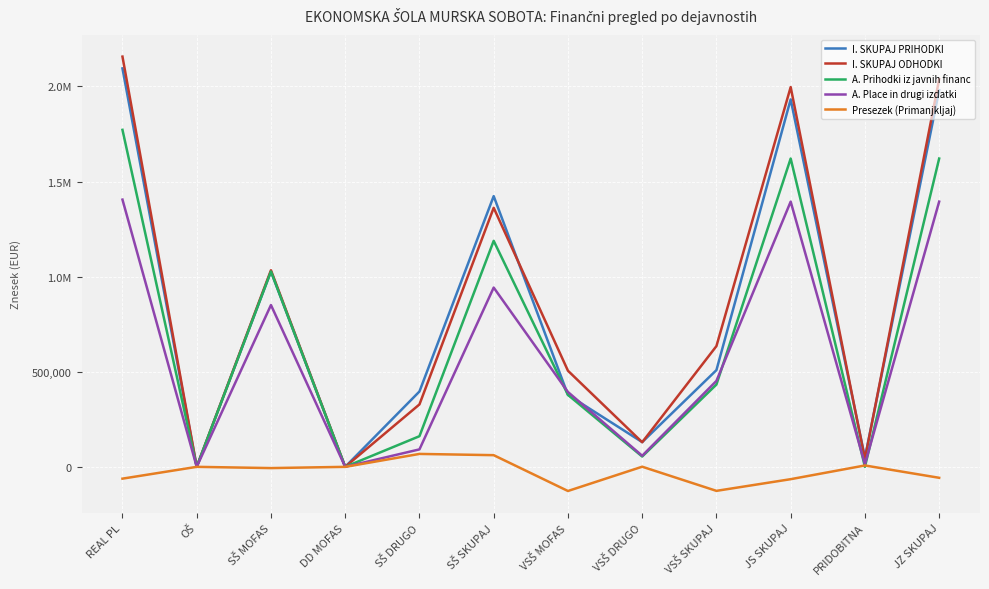

Which series has the largest range (max minus min)?

I. SKUPAJ ODHODKI